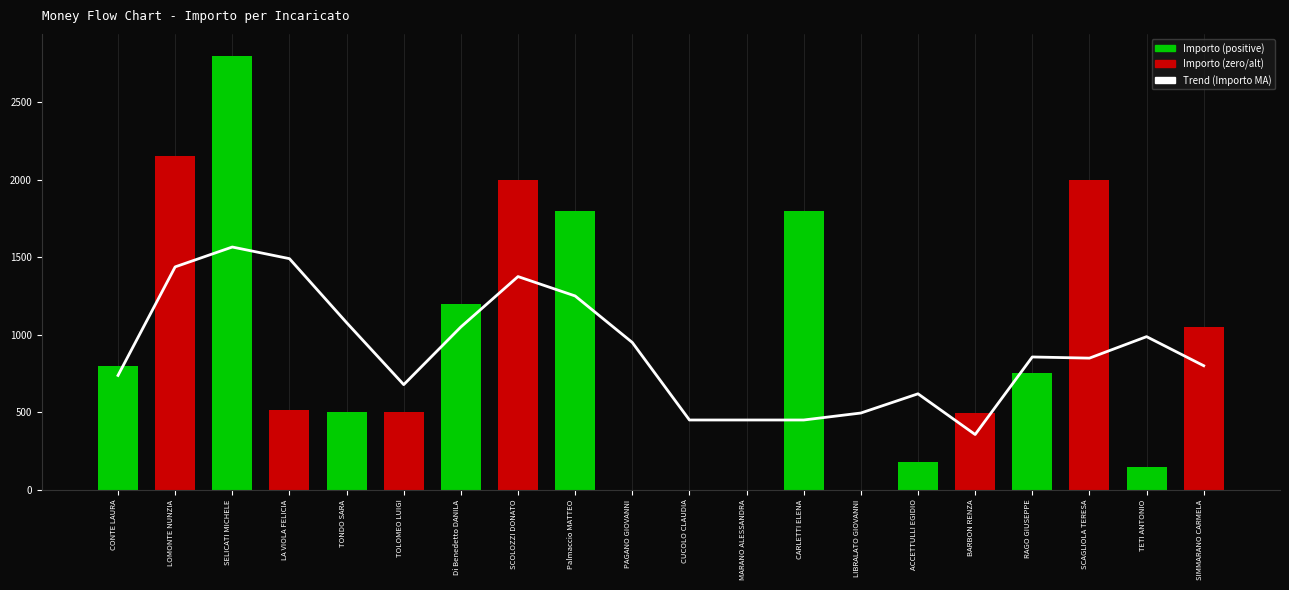

Is it true that Trend (Importo MA) equals 356.4 at BARBON RENZA?

True